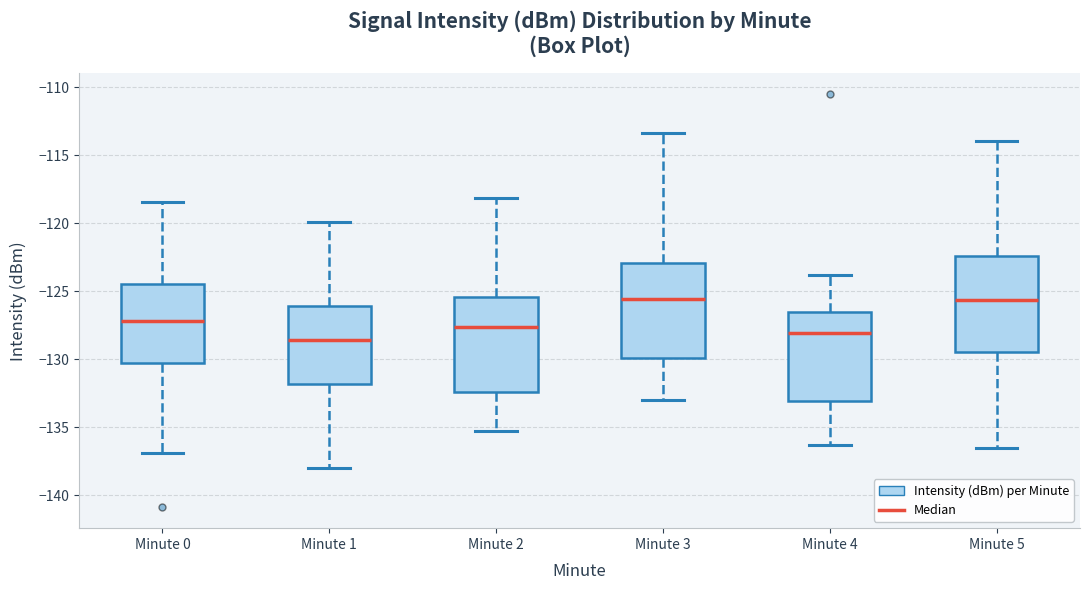

Reading left to right, read every box against the y-axis: the position of its median line, the range the box covers, and the ends of its whiskers. The values are not printed on the chart, so give them approximately, as read against the axis.

Minute 0: median -127.0, box -130.5 to -124.5, whiskers -137.0 to -118.5
Minute 1: median -128.5, box -132.0 to -126.0, whiskers -138.0 to -120.0
Minute 2: median -127.5, box -132.5 to -125.5, whiskers -135.0 to -118.0
Minute 3: median -125.5, box -130.0 to -123.0, whiskers -133.0 to -113.5
Minute 4: median -128.0, box -133.0 to -126.5, whiskers -136.5 to -124.0
Minute 5: median -125.5, box -129.5 to -122.5, whiskers -136.5 to -114.0